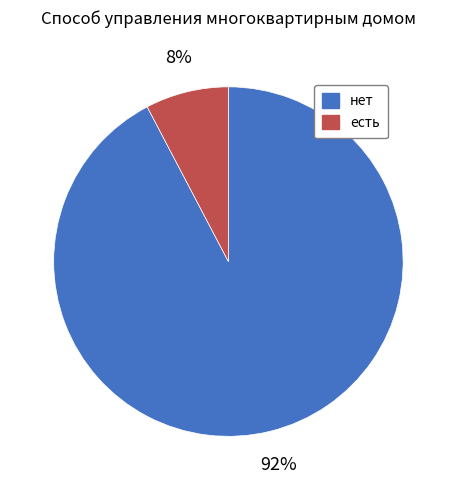

Is there a majority slice in this chart?

Yes